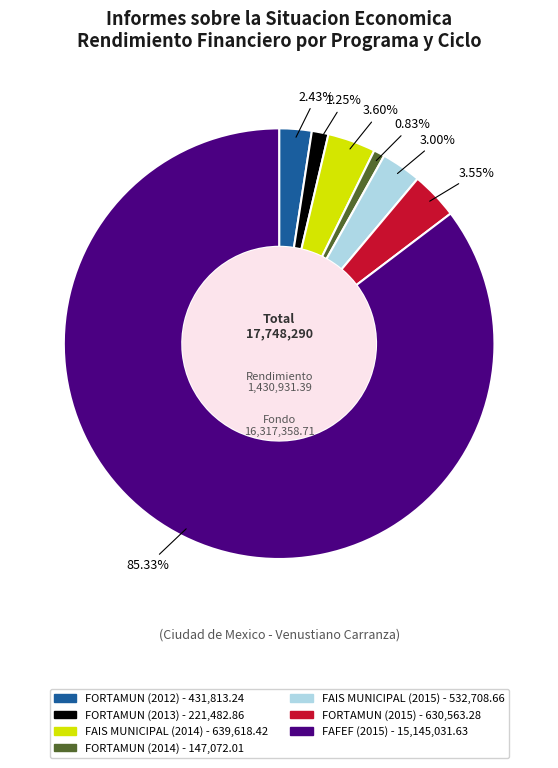

To the nearest percent, what is the difference between the FORTAMUN (2012) and FORTAMUN (2015) slice percentages?

1%